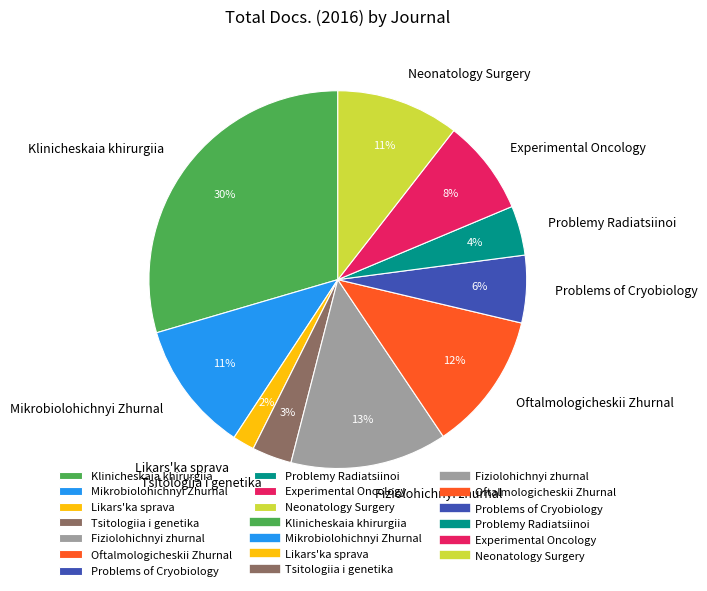

Which slice is the largest?

Klinicheskaia khirurgiia